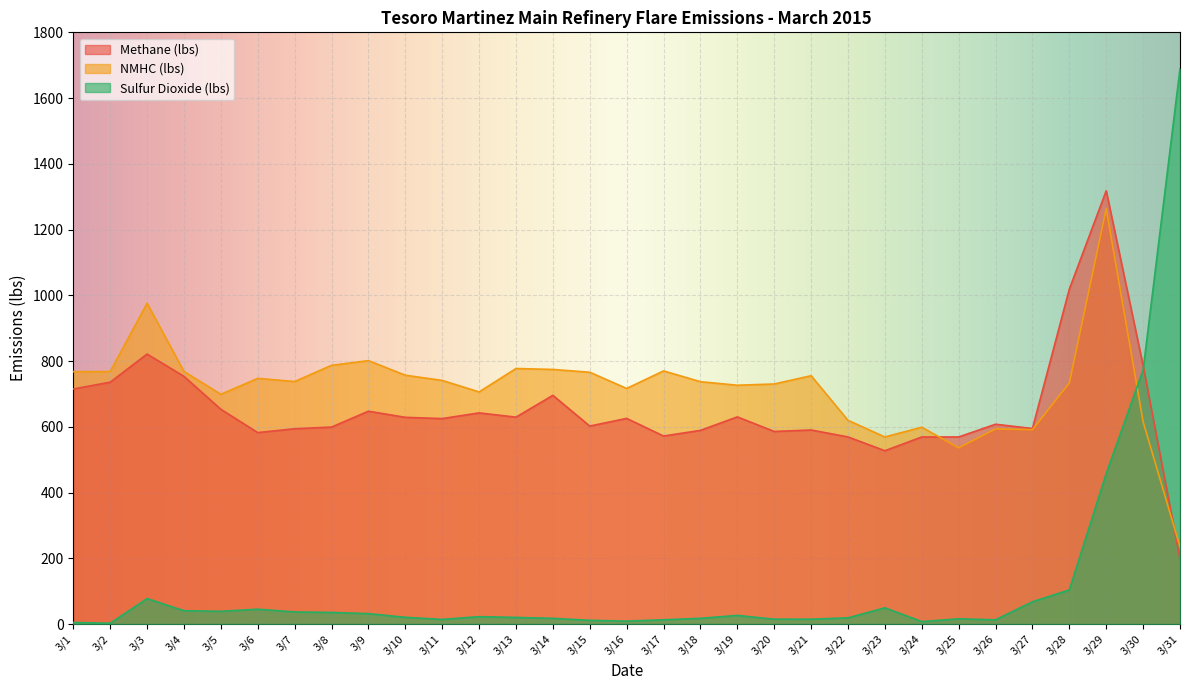

Which series has the largest total across all categories?

NMHC (lbs)